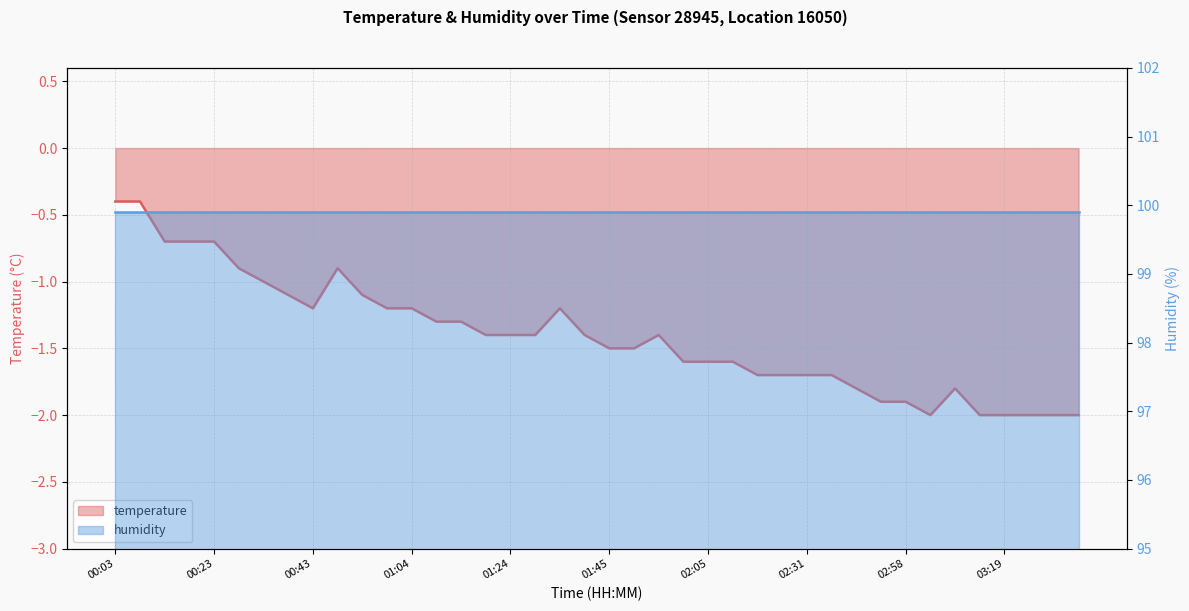

What is the label of the 14th point from the right?

02:16